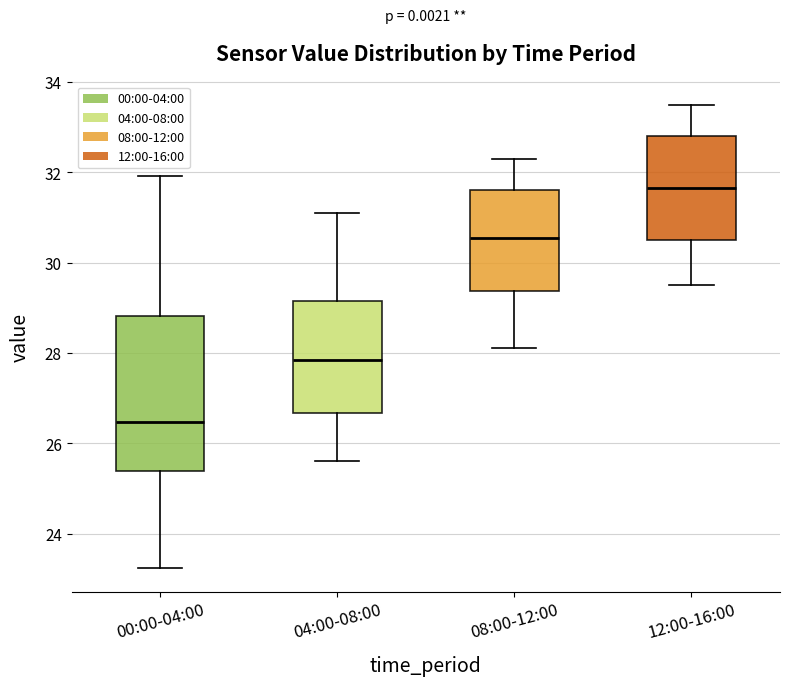

Reading left to right, transcribe this box plot: for each box, give where its median line is, the range the box spans, and where its two whiskers end, as read against the y-axis. The values are not printed on the chart, so give them approximately, as read against the axis.

00:00-04:00: median 26.4, box 25.4 to 28.8, whiskers 23.2 to 32.0
04:00-08:00: median 27.8, box 26.6 to 29.2, whiskers 25.6 to 31.2
08:00-12:00: median 30.6, box 29.4 to 31.6, whiskers 28.2 to 32.4
12:00-16:00: median 31.6, box 30.6 to 32.8, whiskers 29.6 to 33.6